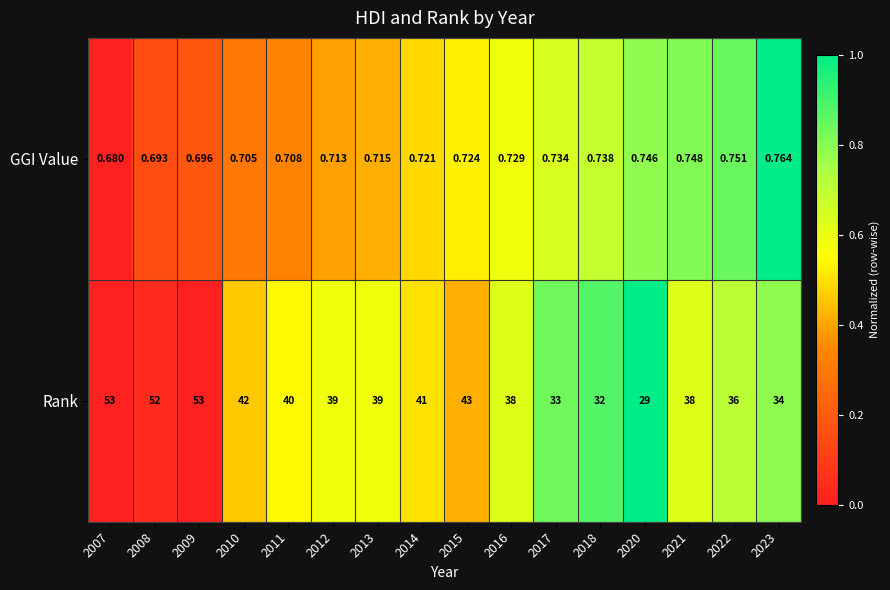

At 2013, list the series in order from largest to smallest.

Rank, GGI Value